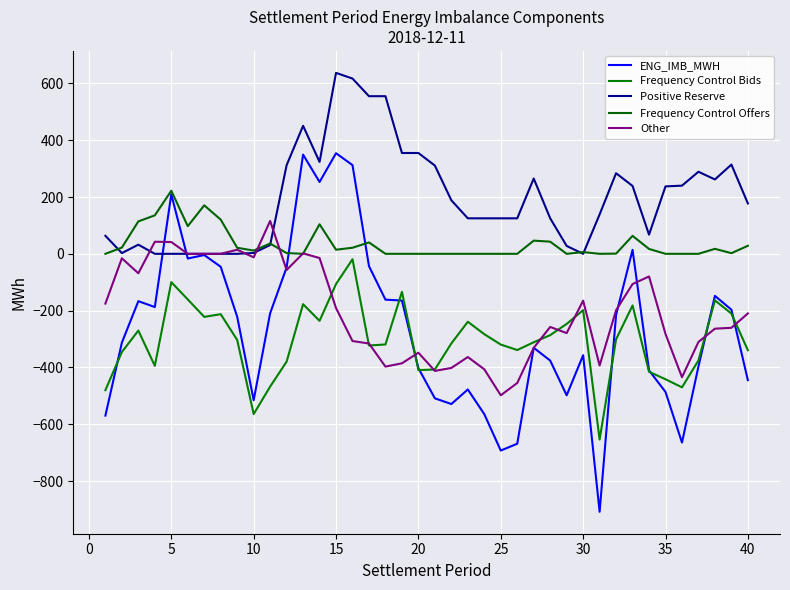

Is this an area chart (filled region under the line)?

No